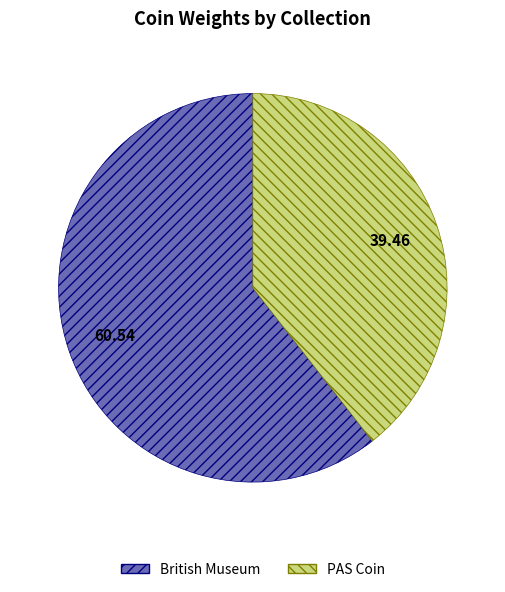

Rank the categories by value from lowest to highest.

PAS Coin, British Museum